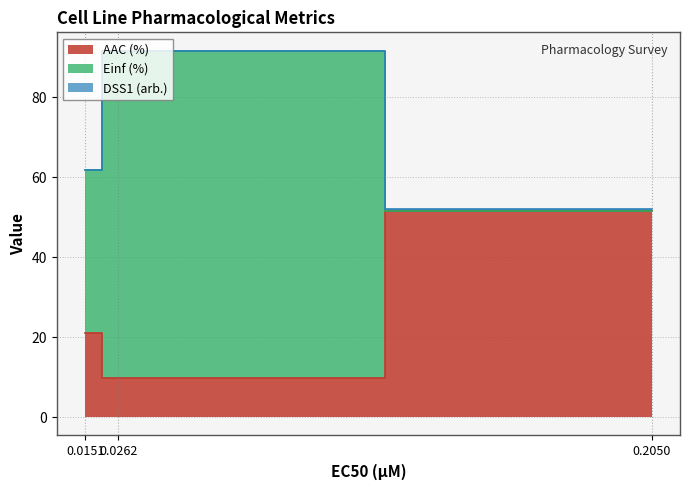

Is it true that Einf (%) equals 22.5 at GDSC1000?

False